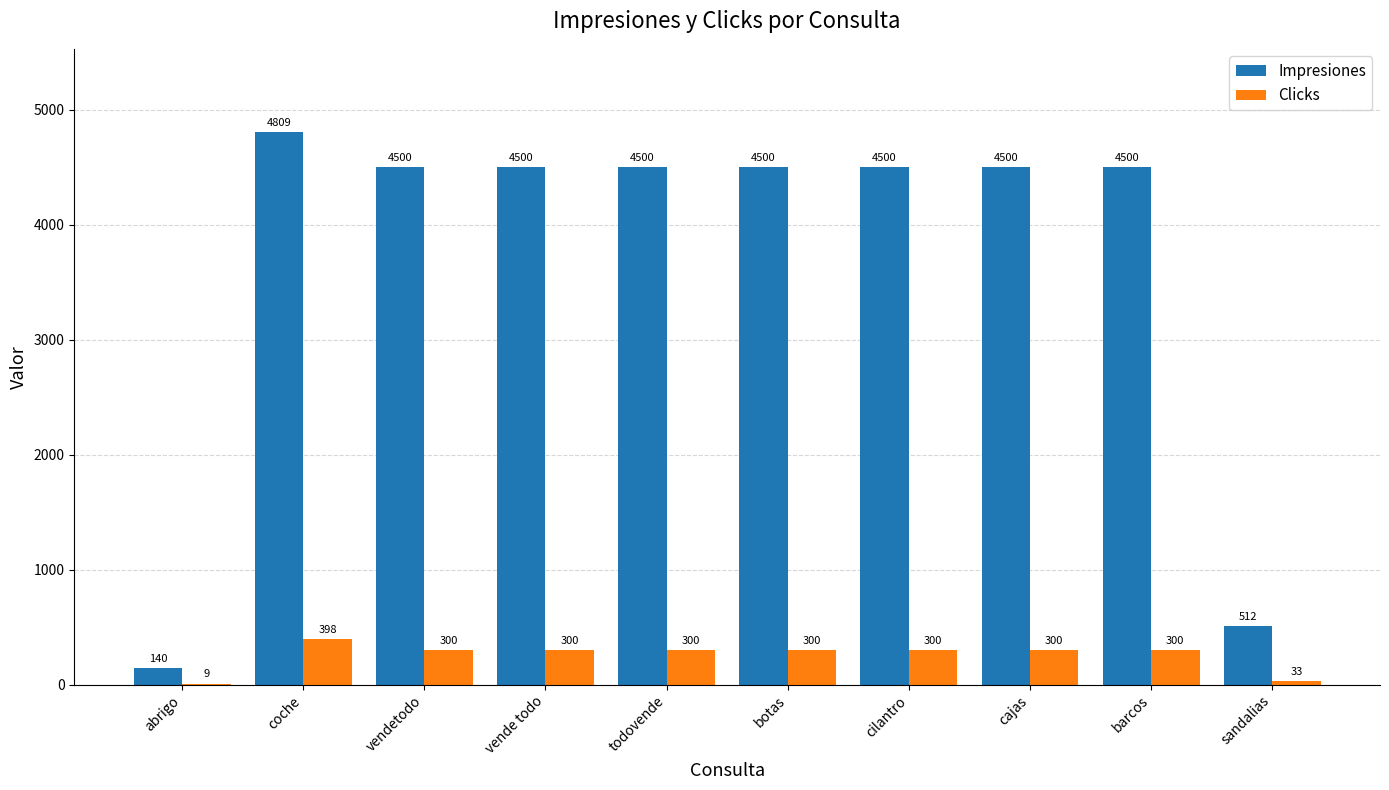

What is the maximum value shown in the chart?

4809